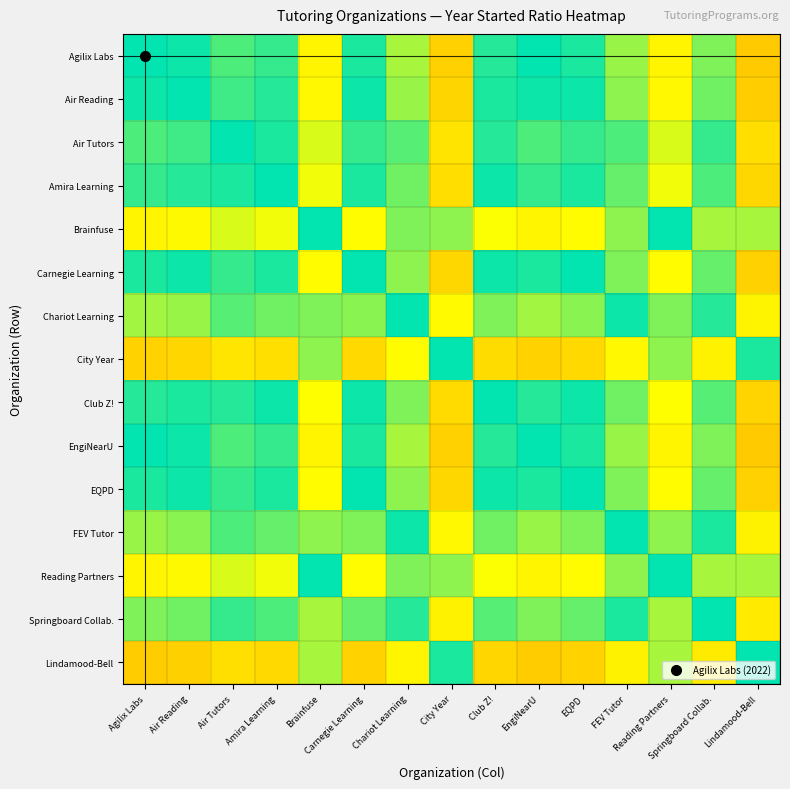

At how many categories does at least one series exceed 0?

15